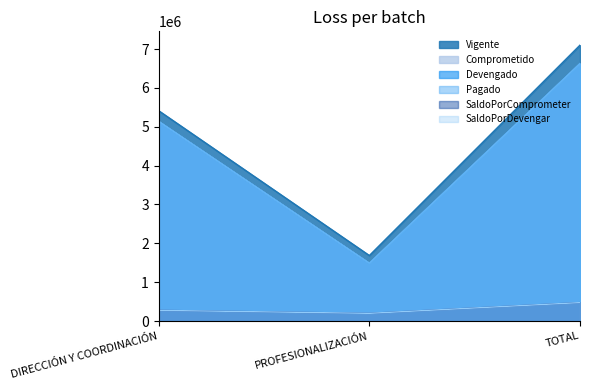

The SaldoPorComprometer series shows 159468.1 at TOTAL. True or false?

False